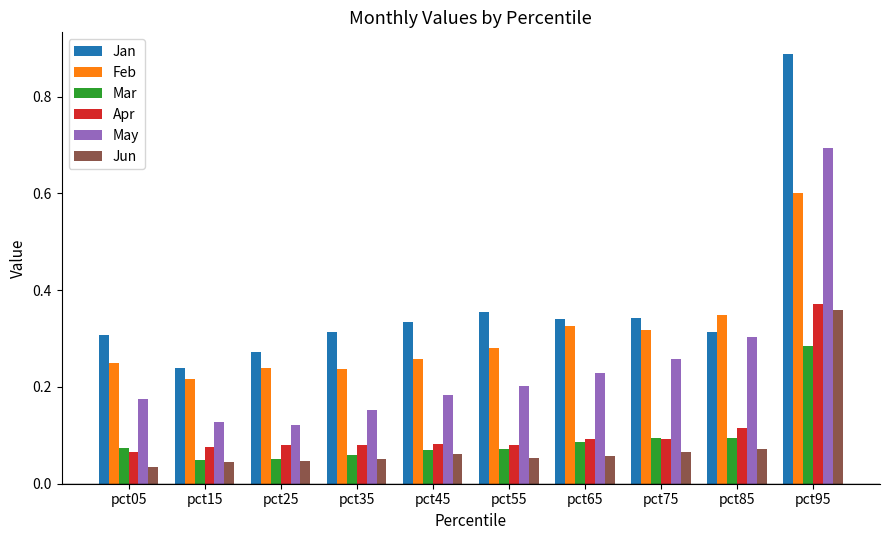

Which series has the widest spread of values?

Jan